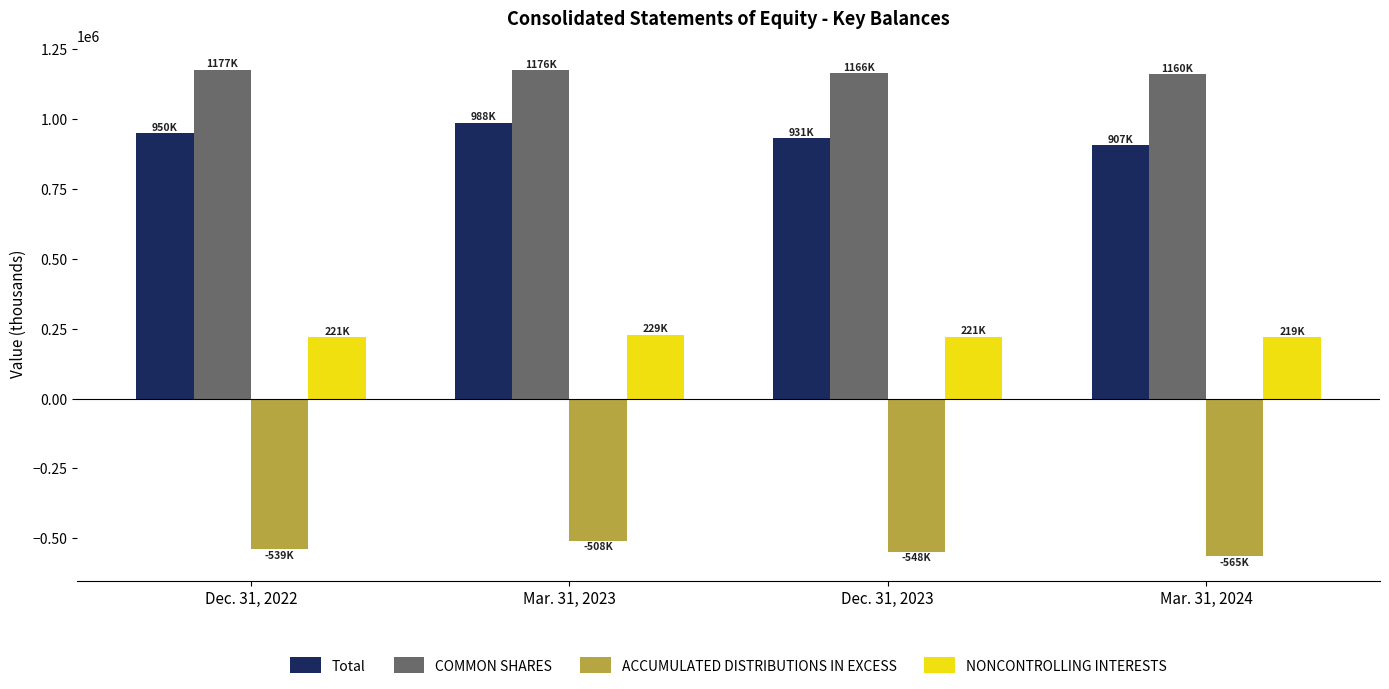

Is the value of Total at Dec. 31, 2023 greater than the value of NONCONTROLLING INTERESTS at Dec. 31, 2023?

Yes